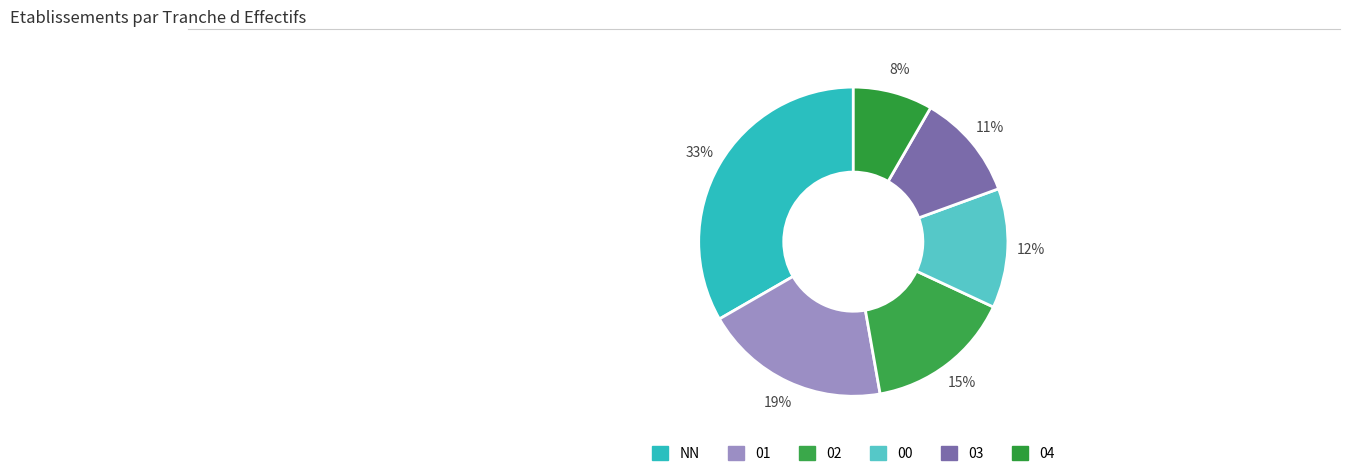

How many segments does this pie chart have?

6